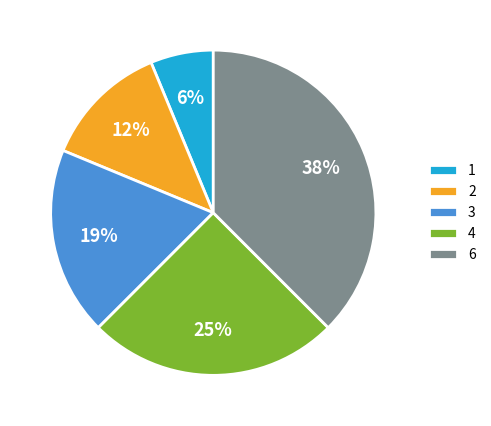

The 3 slice represents 19% of the pie. True or false?

True